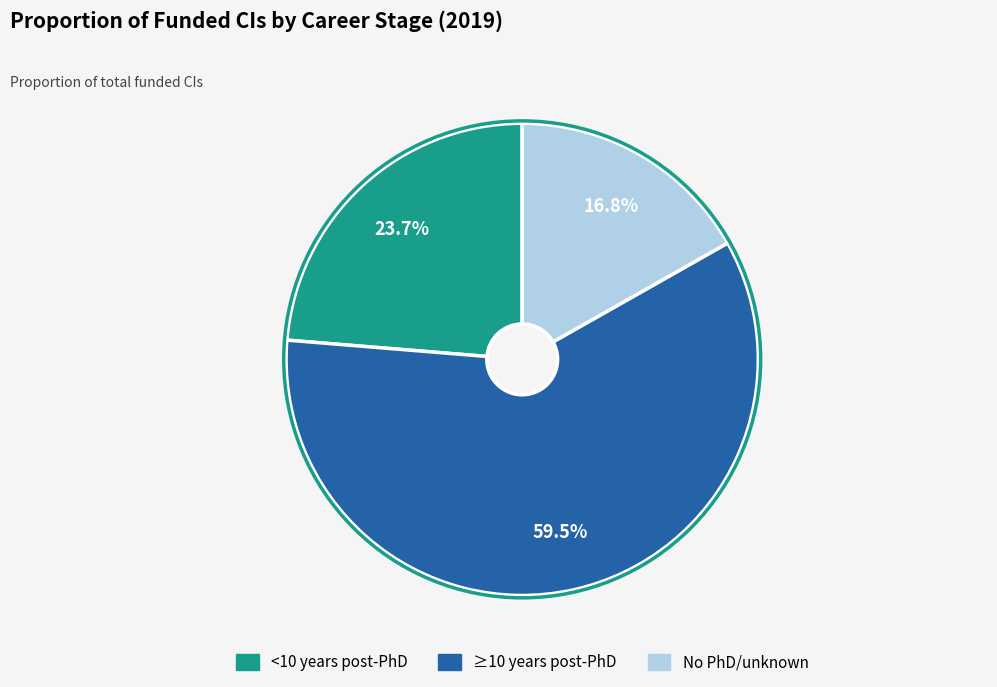

Rank the categories by value from lowest to highest.

No PhD/unknown, <10 years post-PhD, ≥10 years post-PhD